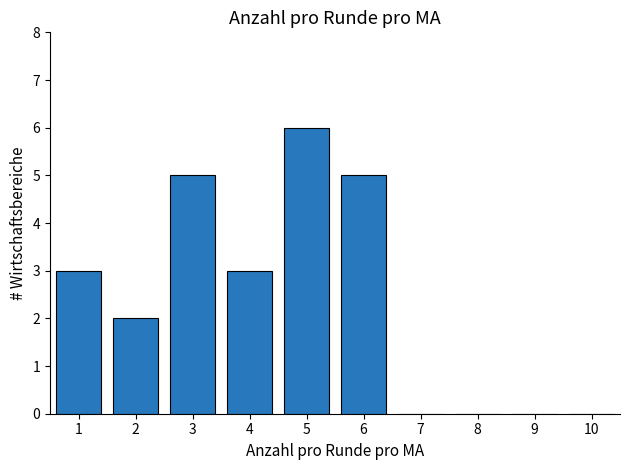

Reading left to right, extract all data points from this chart.

1=3	2=2	3=5	4=3	5=6	6=5	7=0	8=0	9=0	10=0